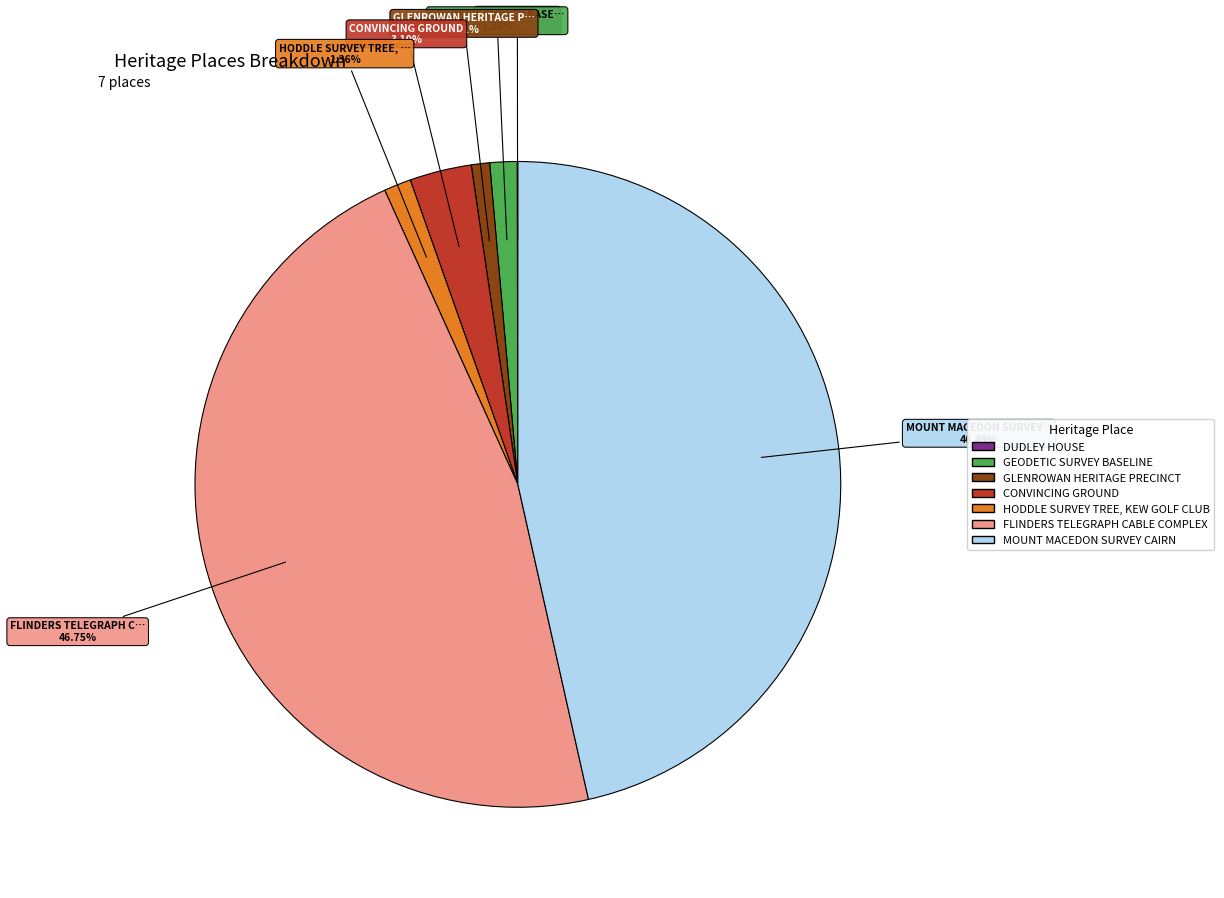

Does CONVINCING GROUND represent more than half of the total?

No